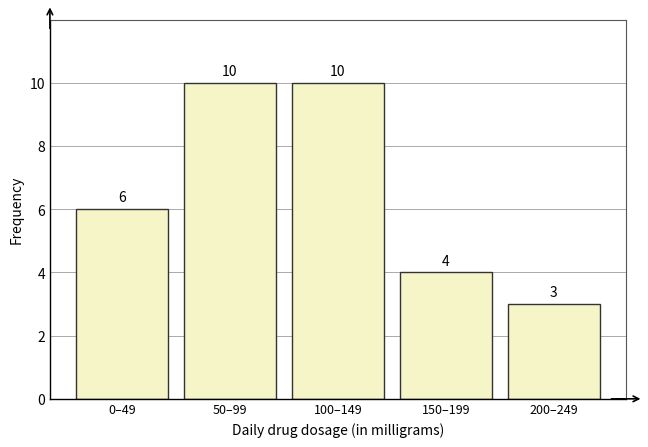

Reading right to left, what are all the values shown in this chart?

200–249=3	150–199=4	100–149=10	50–99=10	0–49=6